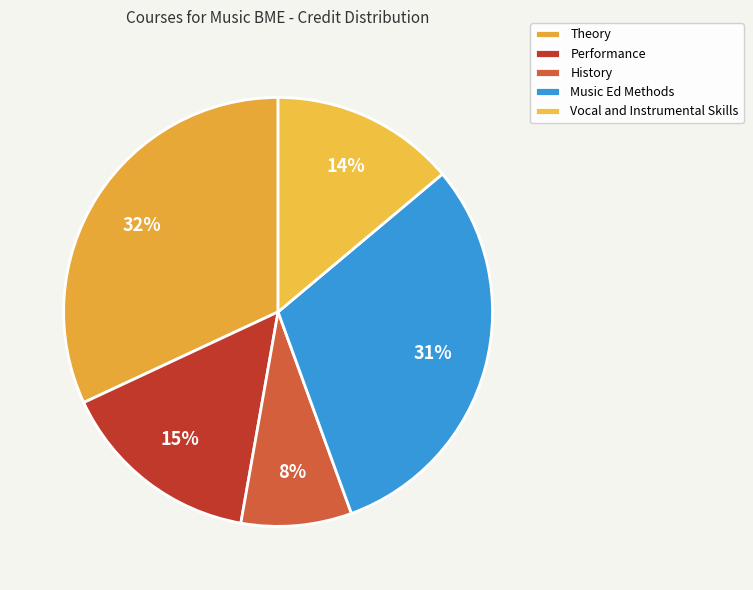

Which category has the biggest portion of the pie?

Theory